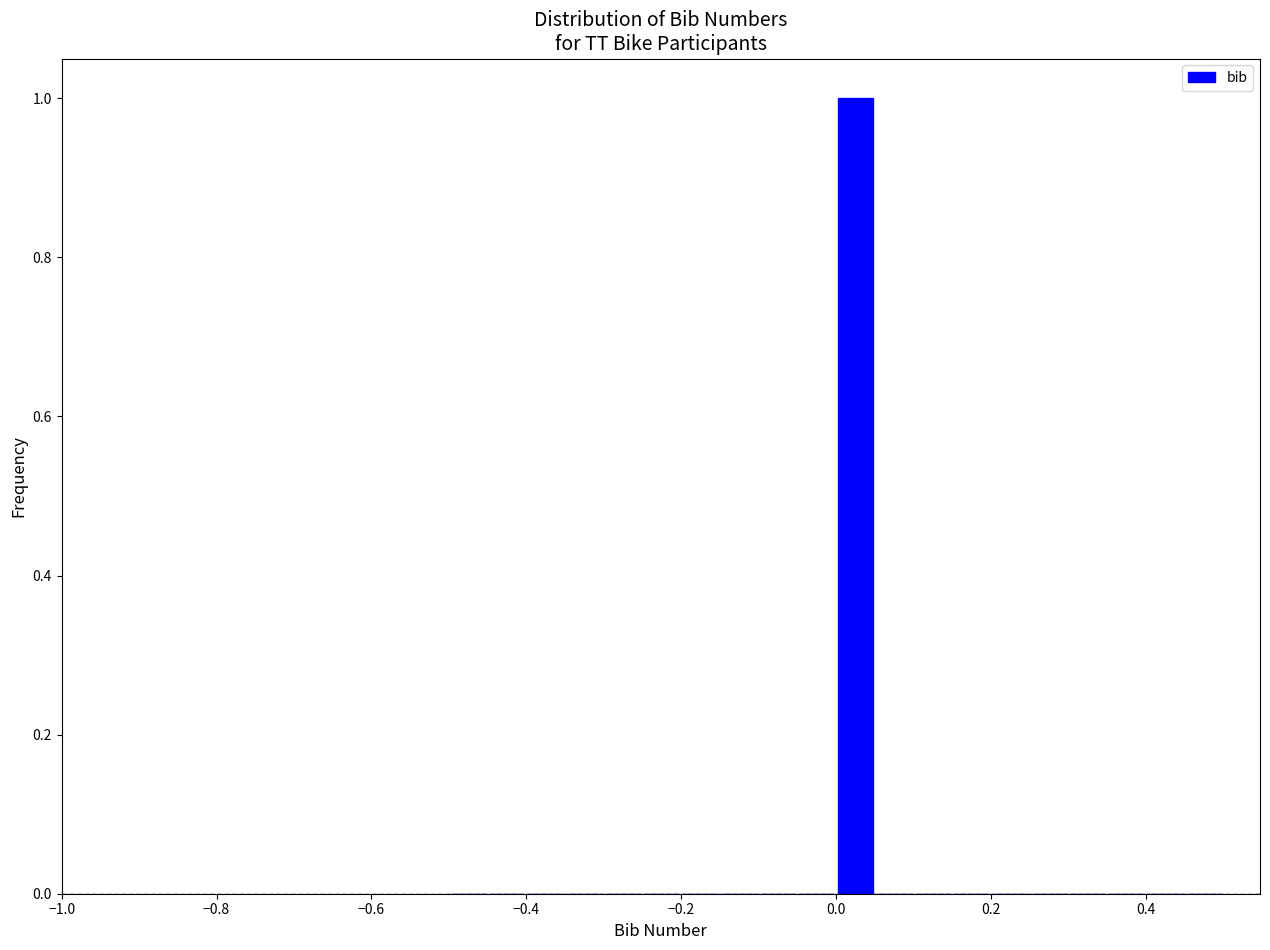

Around what value on the x-axis is the tallest bar? Give the approximate position of its centre, as read against the axis.

0.02